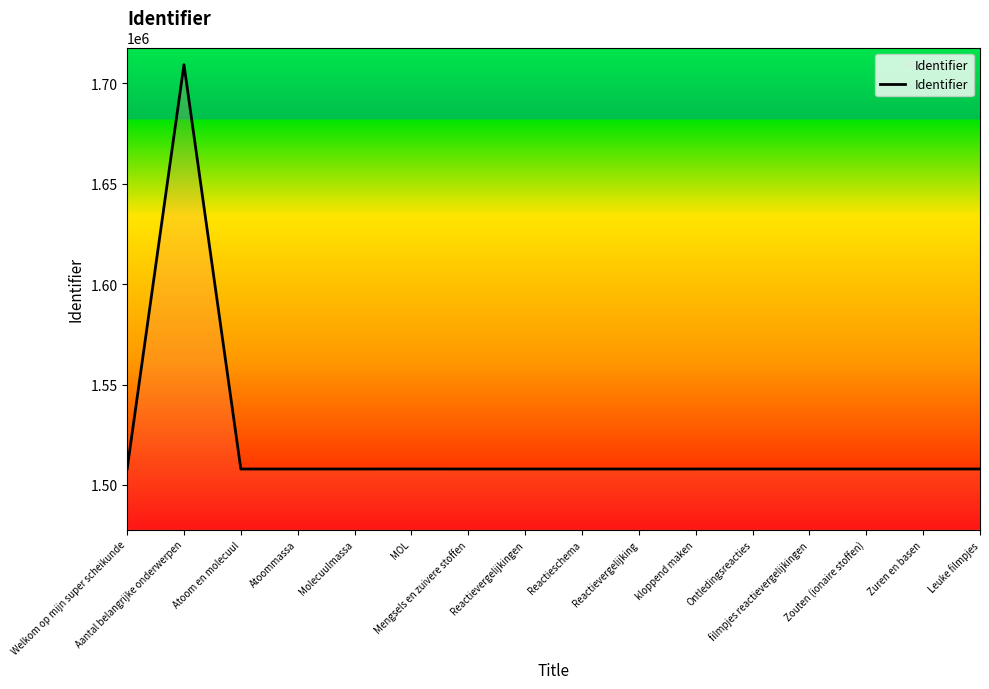

What is the difference between the maximum and minimum values?

201281